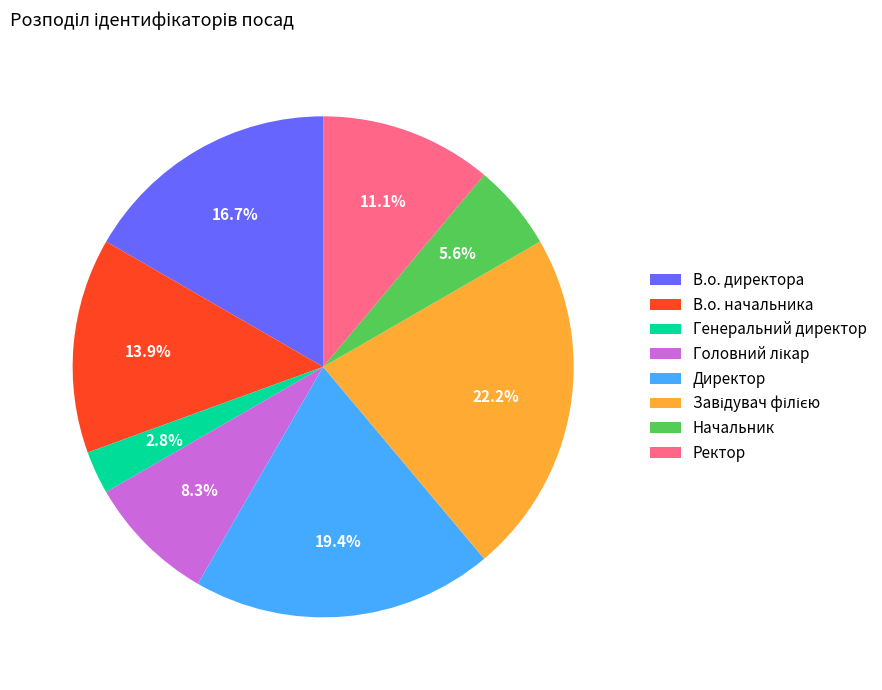

Which slice is the smallest?

Генеральний директор